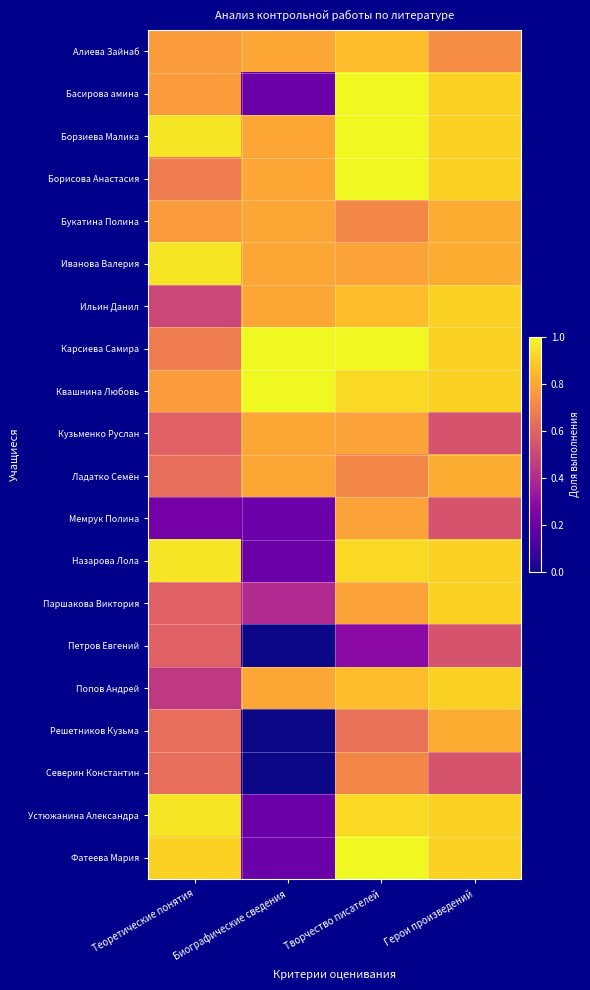

Which series changed the most between Биографические сведения and Творчество писателей?

Басирова амина